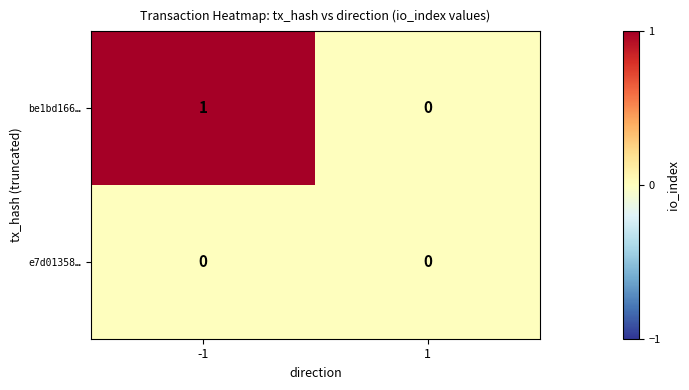

The e7d01358… series shows 0 at -1. True or false?

True